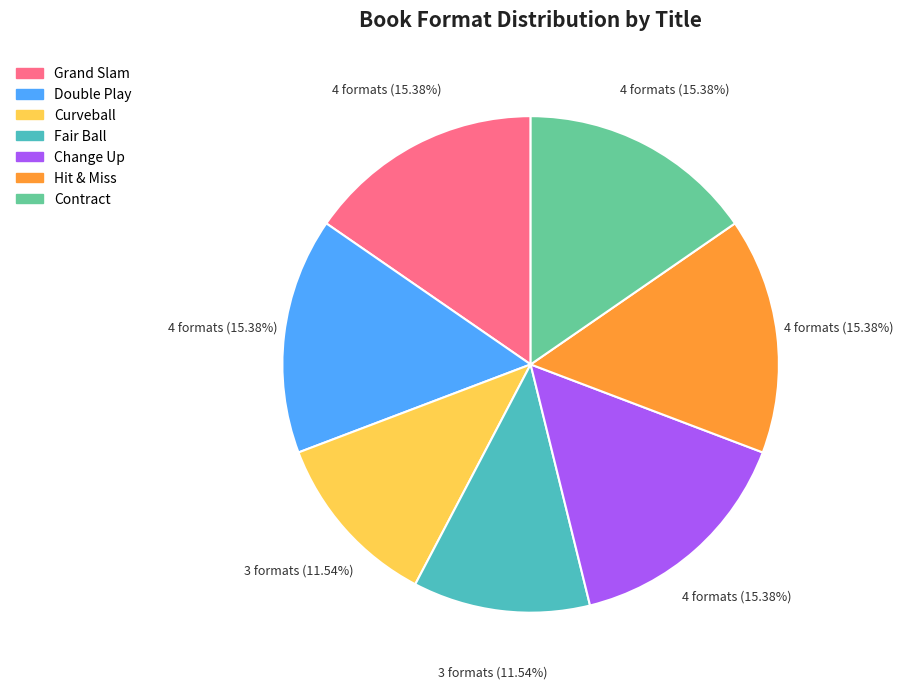

Is Curveball the majority of the pie?

No